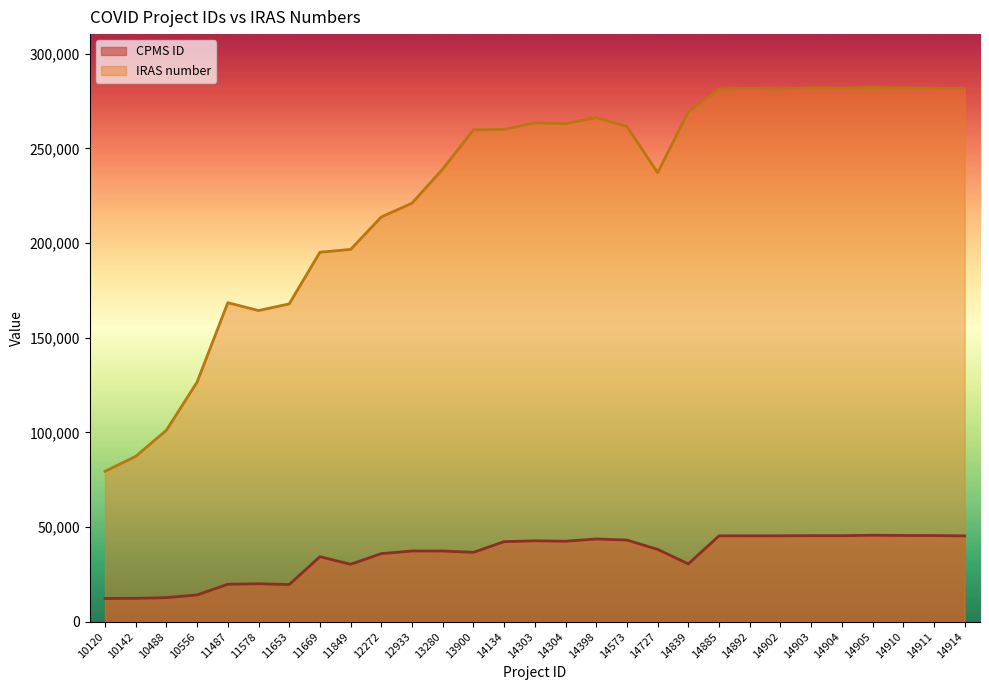

What is the lowest value of the CPMS ID series?

12289